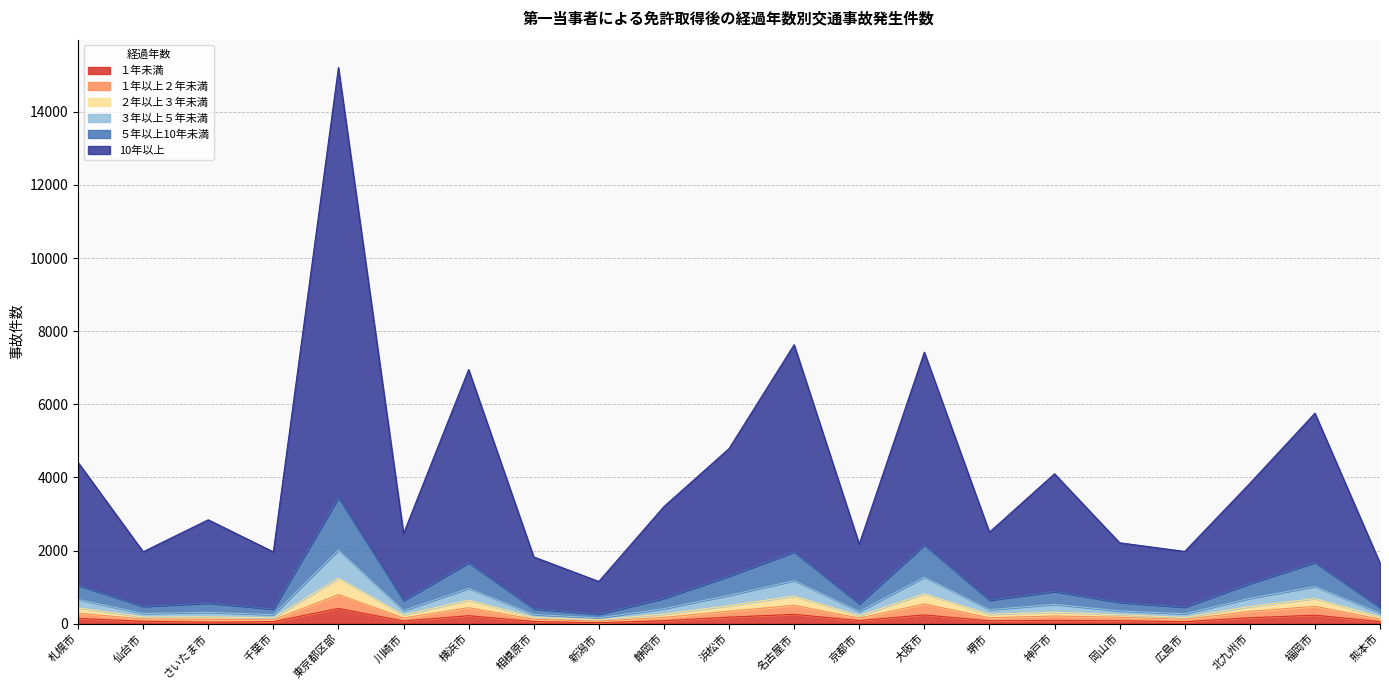

Which series has the widest spread of values?

10年以上